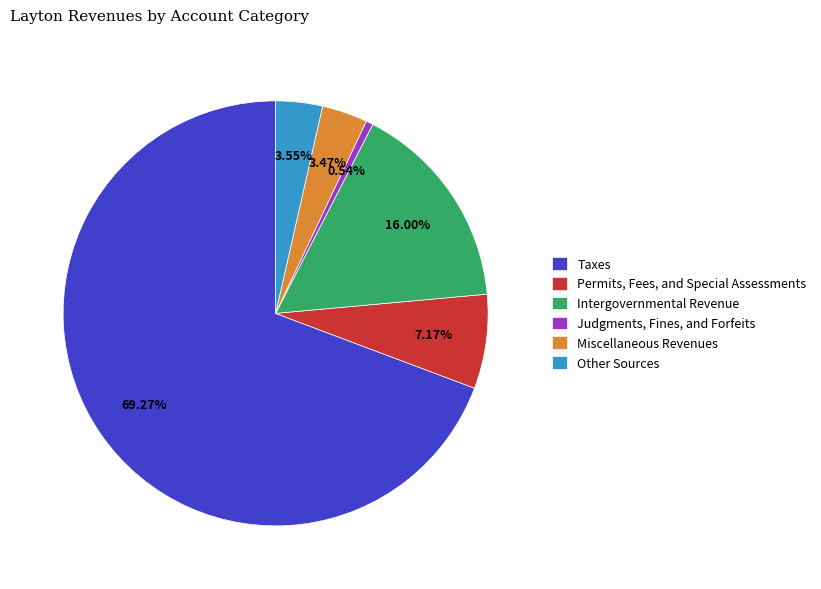

Between Miscellaneous Revenues and Permits, Fees, and Special Assessments, which is larger?

Permits, Fees, and Special Assessments